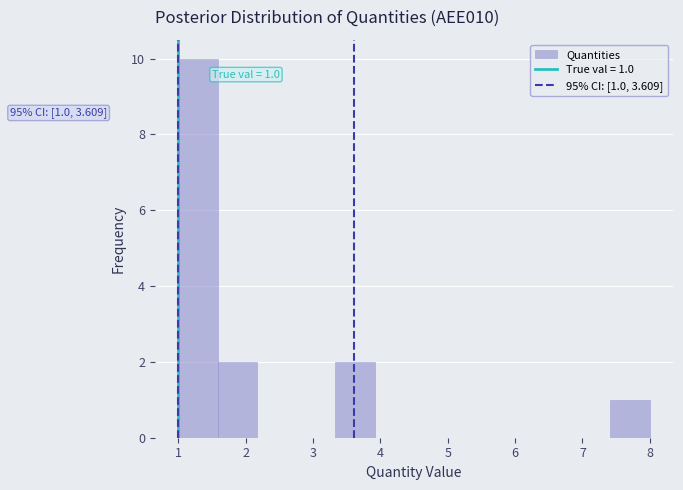

Over which range of the x-axis is the bar tallest?

1.0 to 1.6